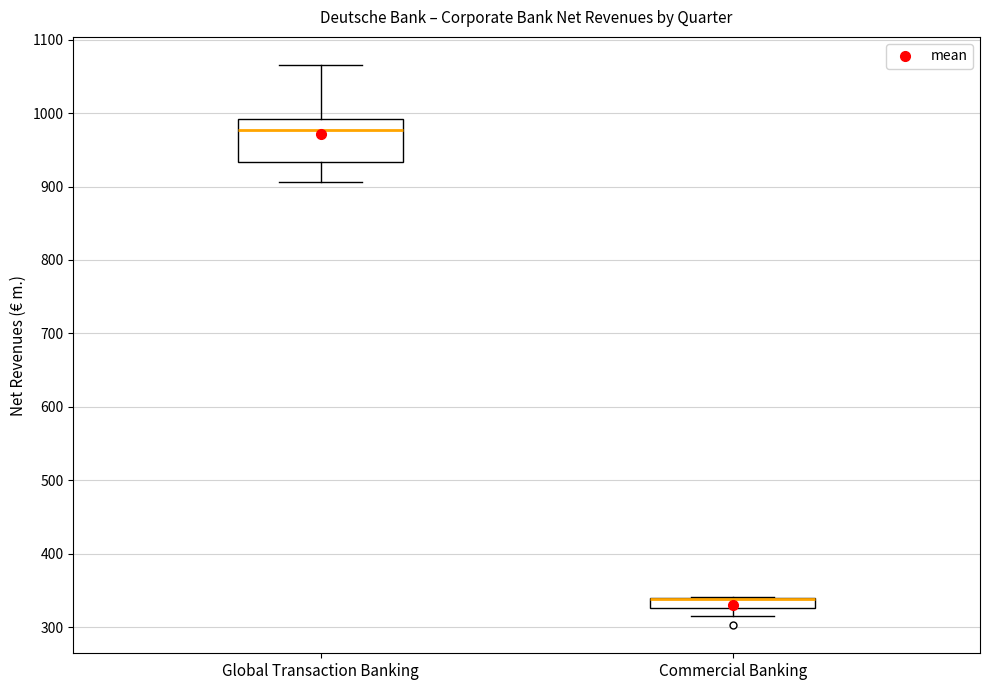

Which box is the tallest, from its lower edge to its upper edge?

Global Transaction Banking